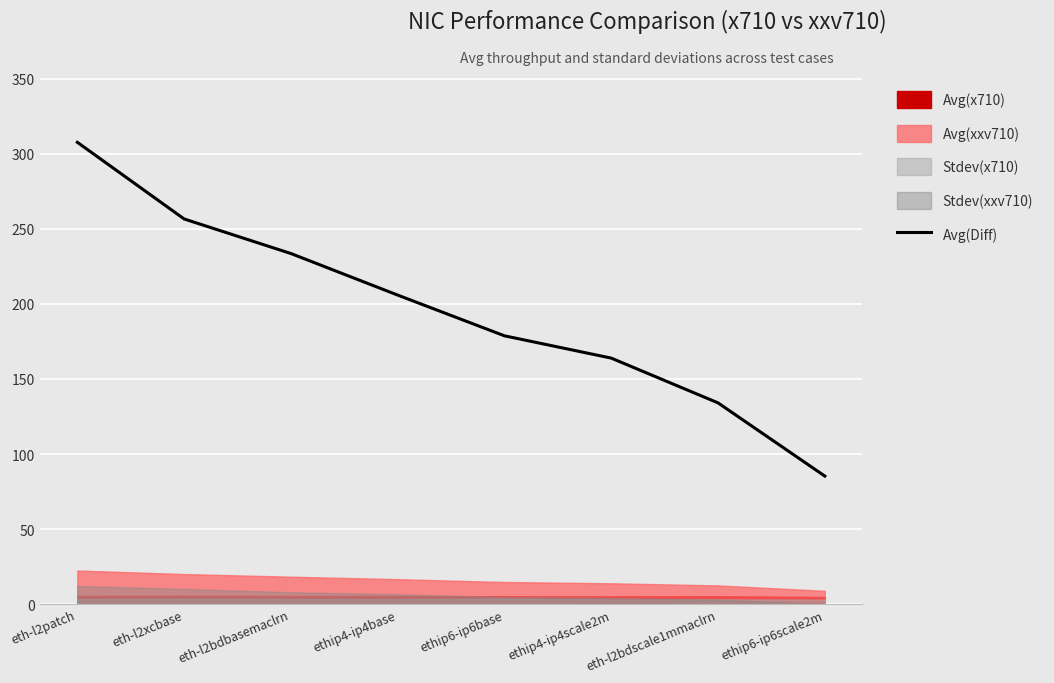

Is it true that the value at ethip4-ip4scale2m is 39.9?

False